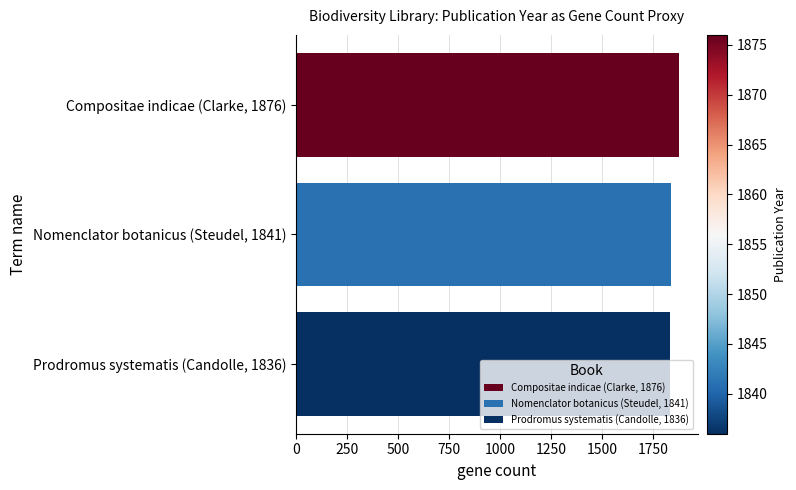

Is it true that the value at Prodromus systematis (Candolle, 1836) is 1836?

True